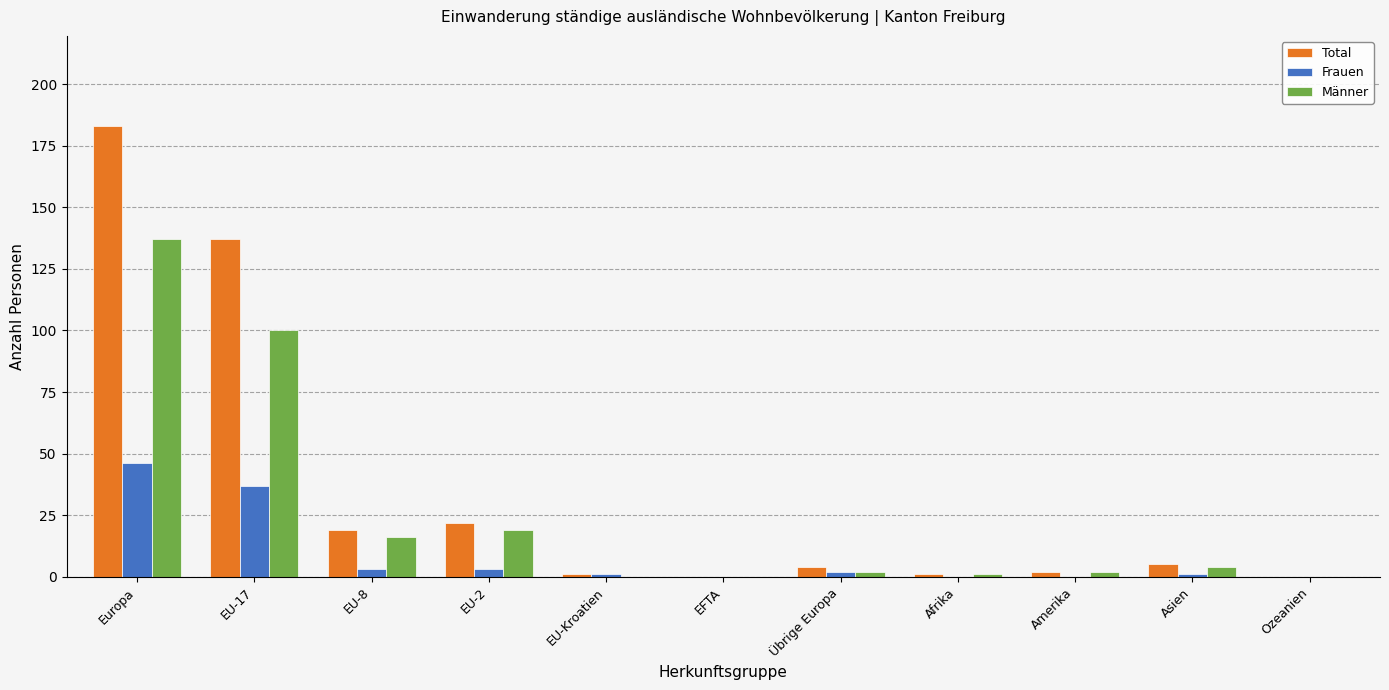

Count the number of categories in the chart.

11